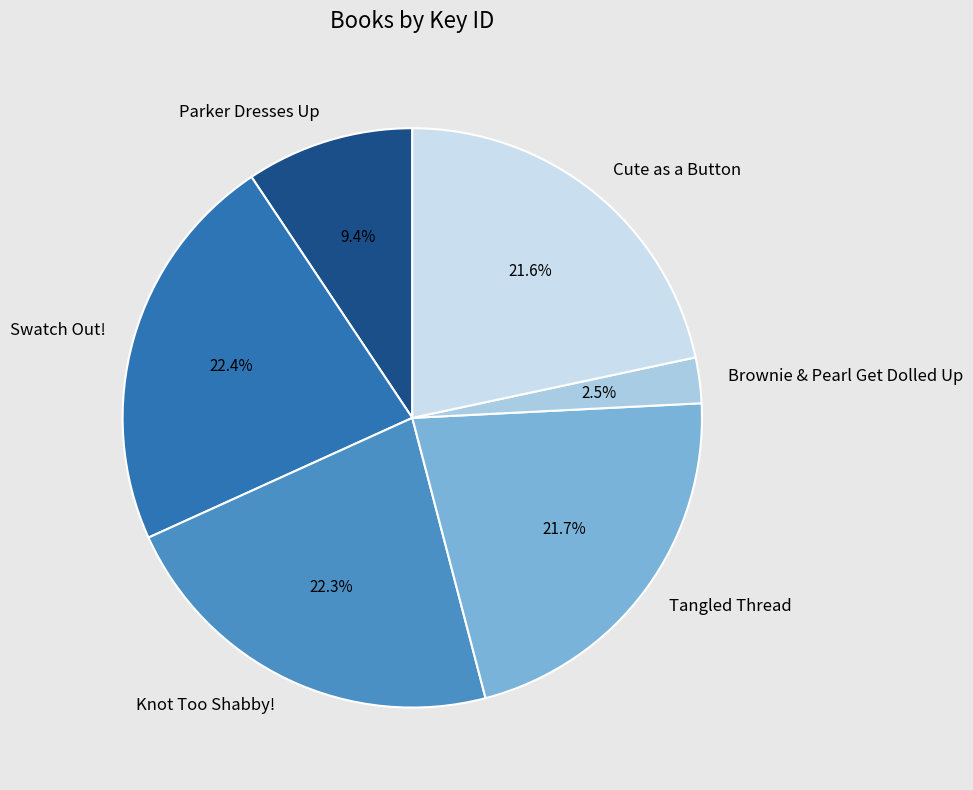

To the nearest percent, what is the combined percentage of Parker Dresses Up and Swatch Out!?

32%